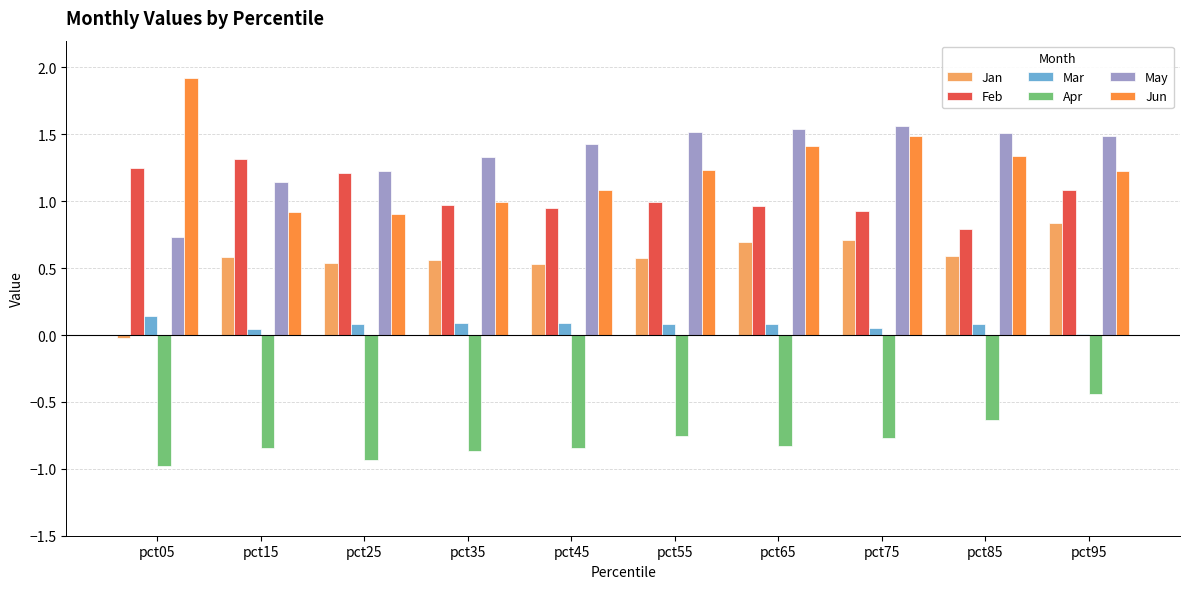

Count the number of categories in the chart.

10